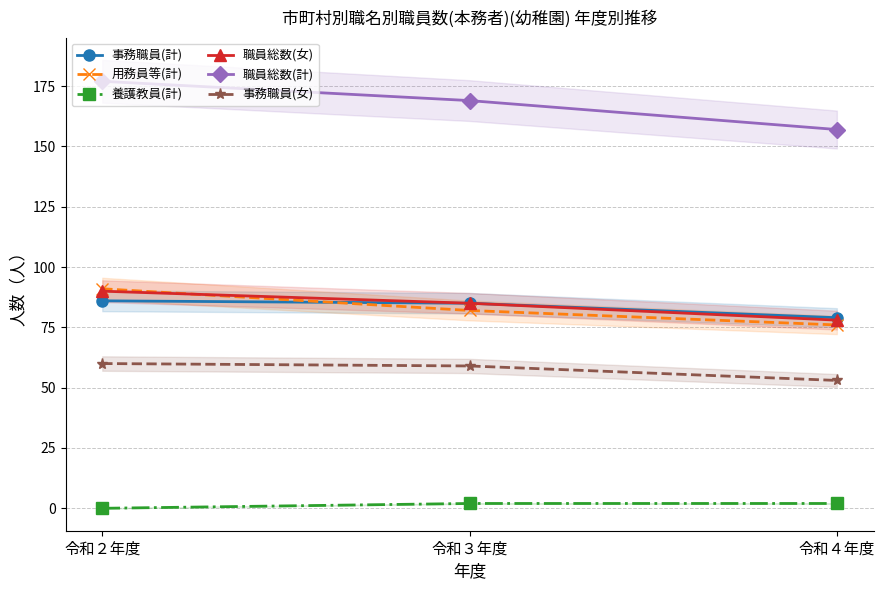

Count the 用務員等(計) values in the range 76 to 91.

3